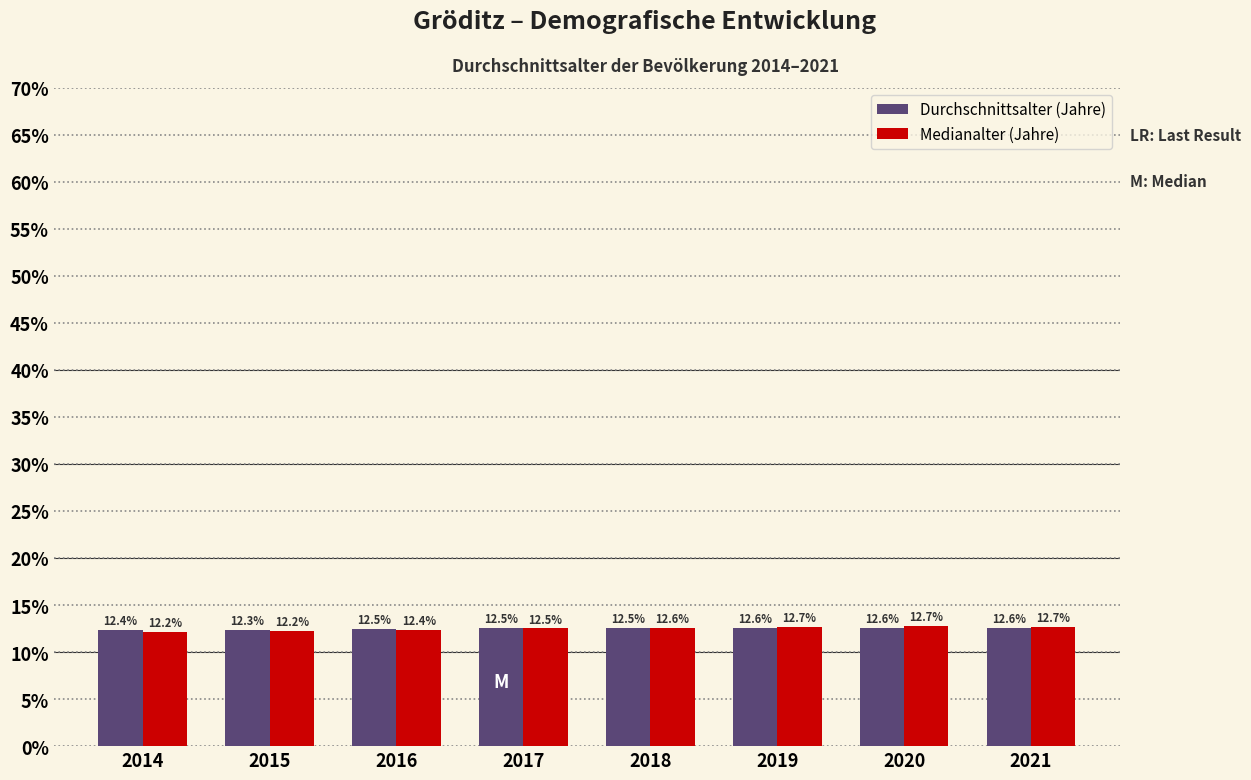

Reading right to left, transcribe all the data shown in this chart.

Durchschnittsalter (Jahre): 12.6	12.6	12.6	12.5	12.5	12.5	12.3	12.4
Medianalter (Jahre): 12.7	12.7	12.7	12.6	12.5	12.4	12.2	12.2